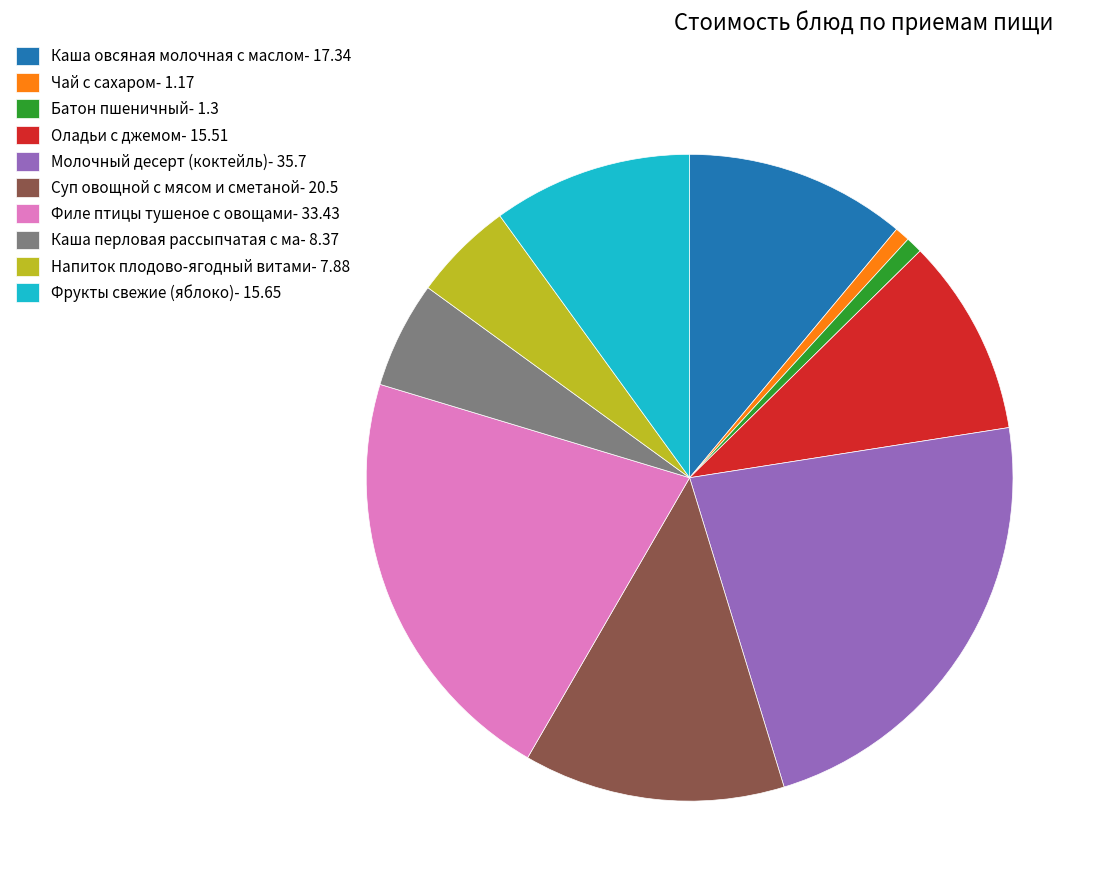

Which has a higher value, Молочный десерт (коктейль)- 35.7 or Каша перловая рассыпчатая с ма- 8.37?

Молочный десерт (коктейль)- 35.7